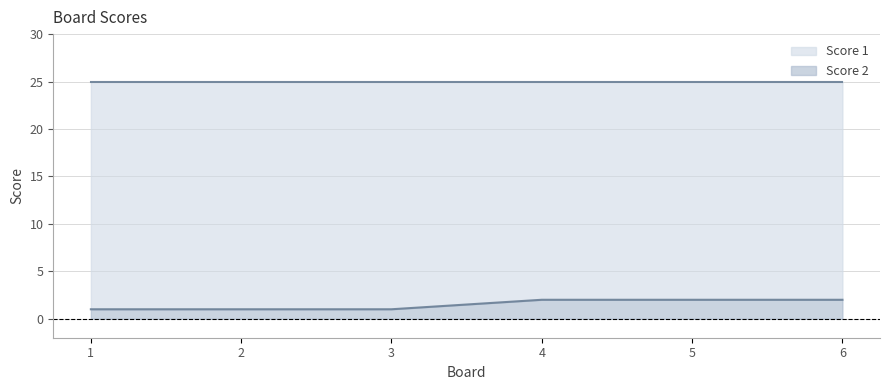

Does the chart display data point markers on the line(s)?

No